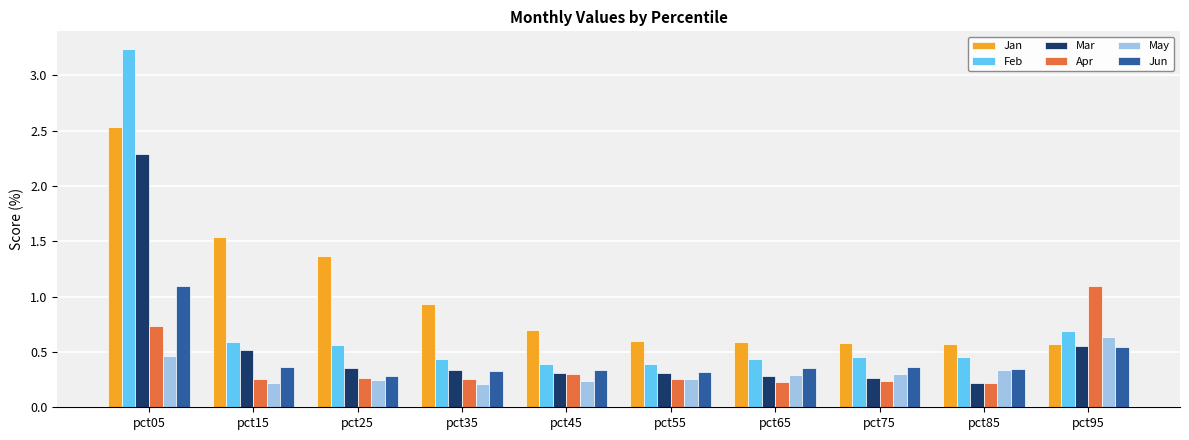

Is it true that May equals 0.6 at pct95?

True